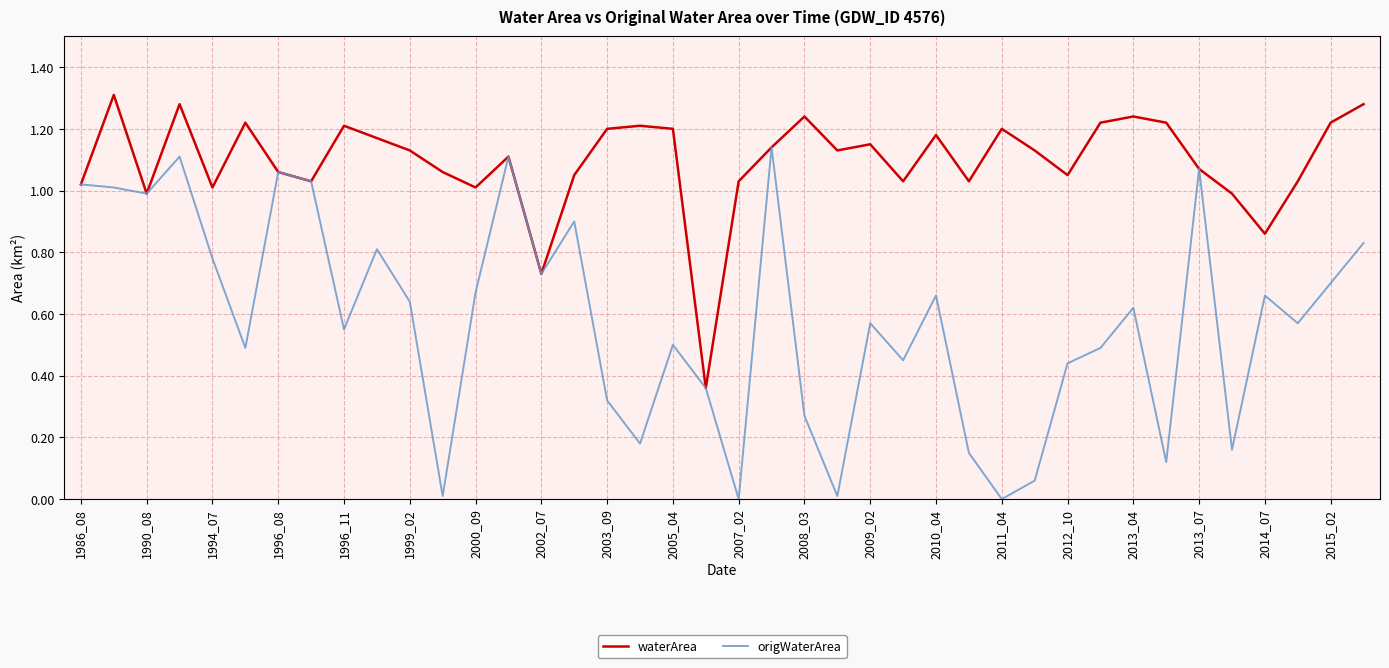

Which series has the widest spread of values?

origWaterArea